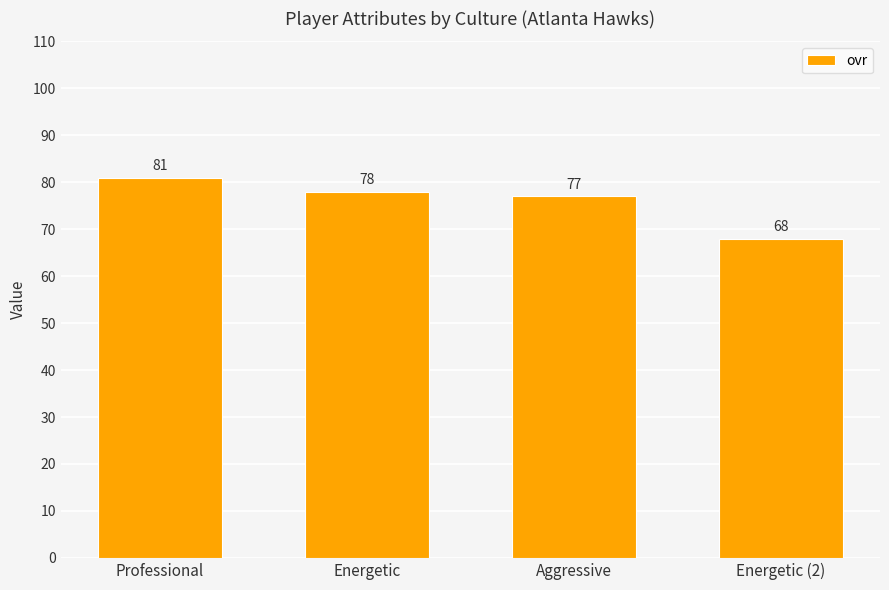

Does the chart contain any negative values?

No